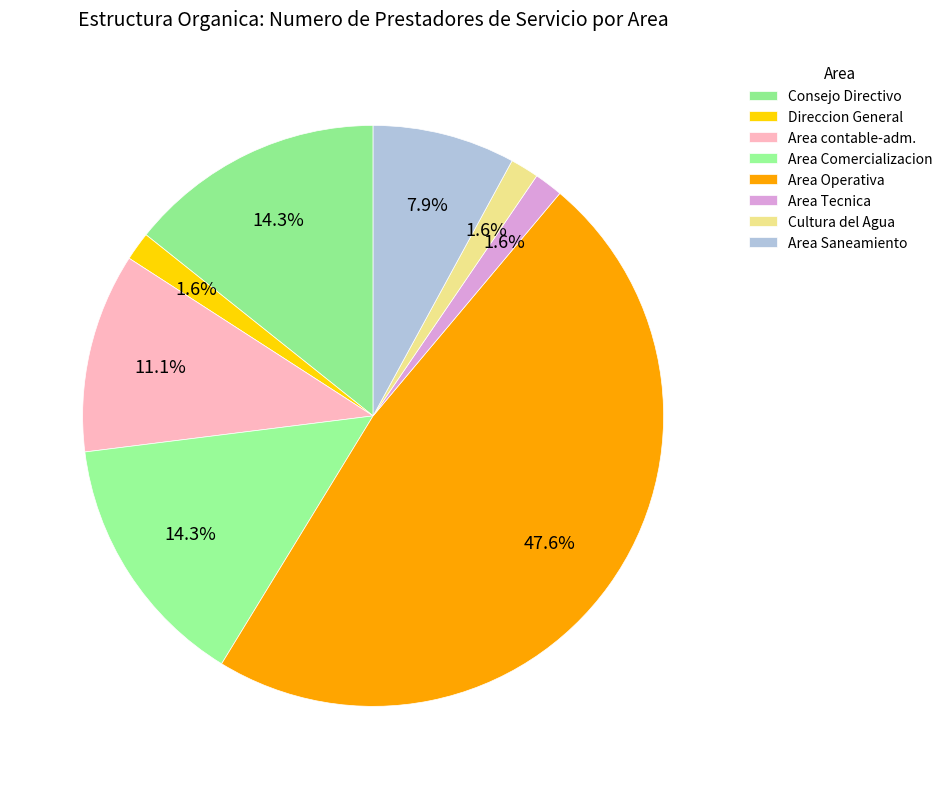

What percentage is the Cultura del Agua slice, to the nearest percent?

2%